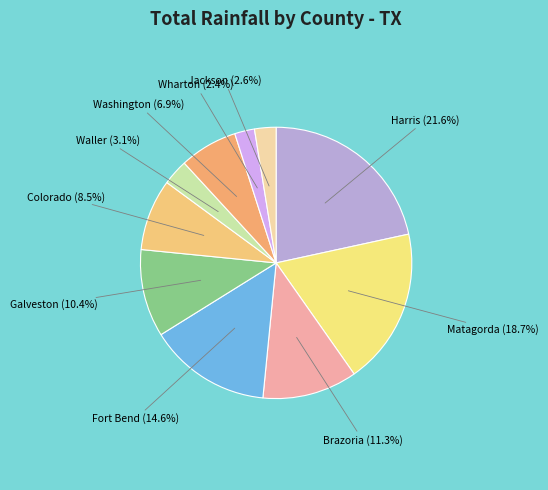

How many segments does this pie chart have?

10